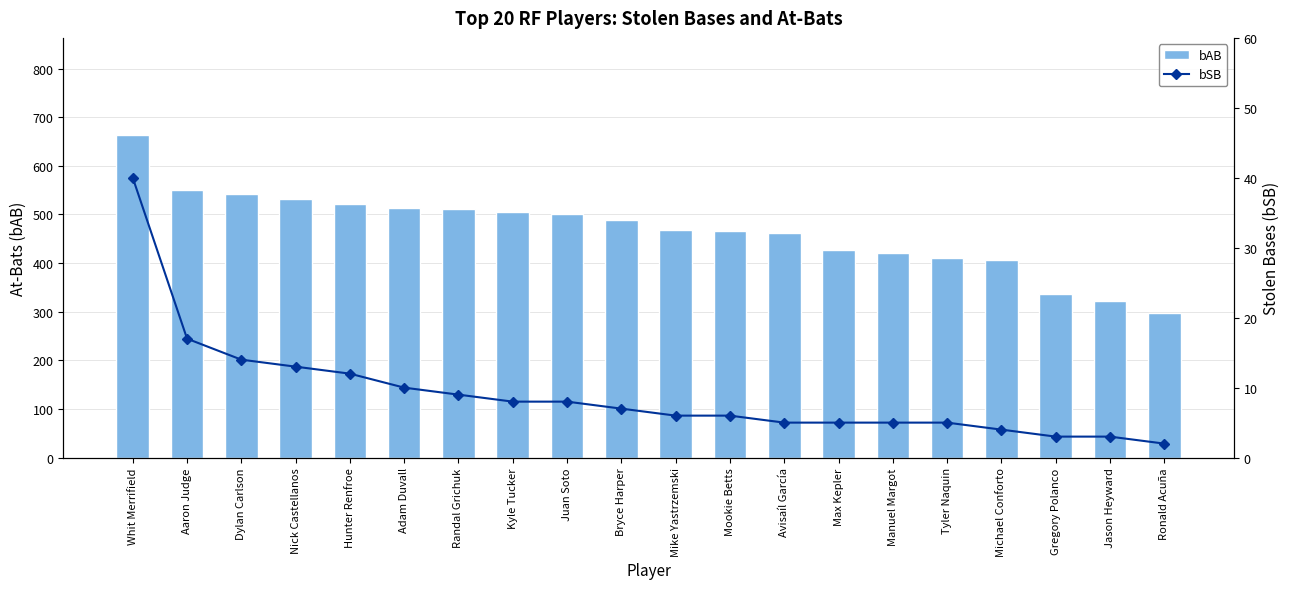

At how many categories does at least one series exceed 227?

20